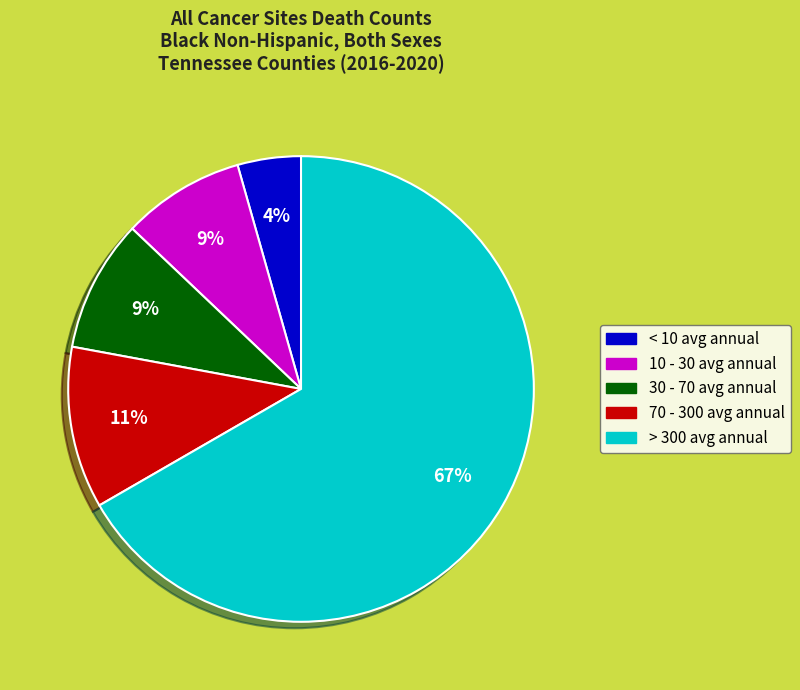

The > 300 avg annual slice represents 67% of the pie. True or false?

True